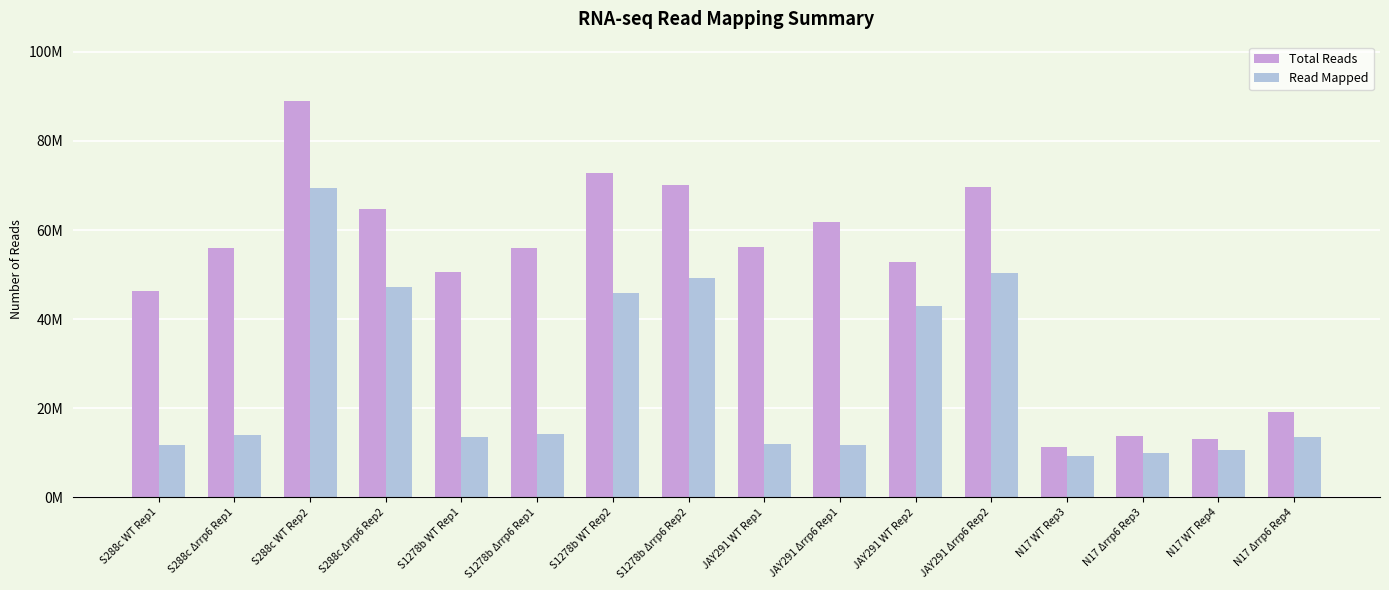

Rank the series at N17 Δrrp6 Rep3 from highest to lowest value.

Total Reads, Read Mapped